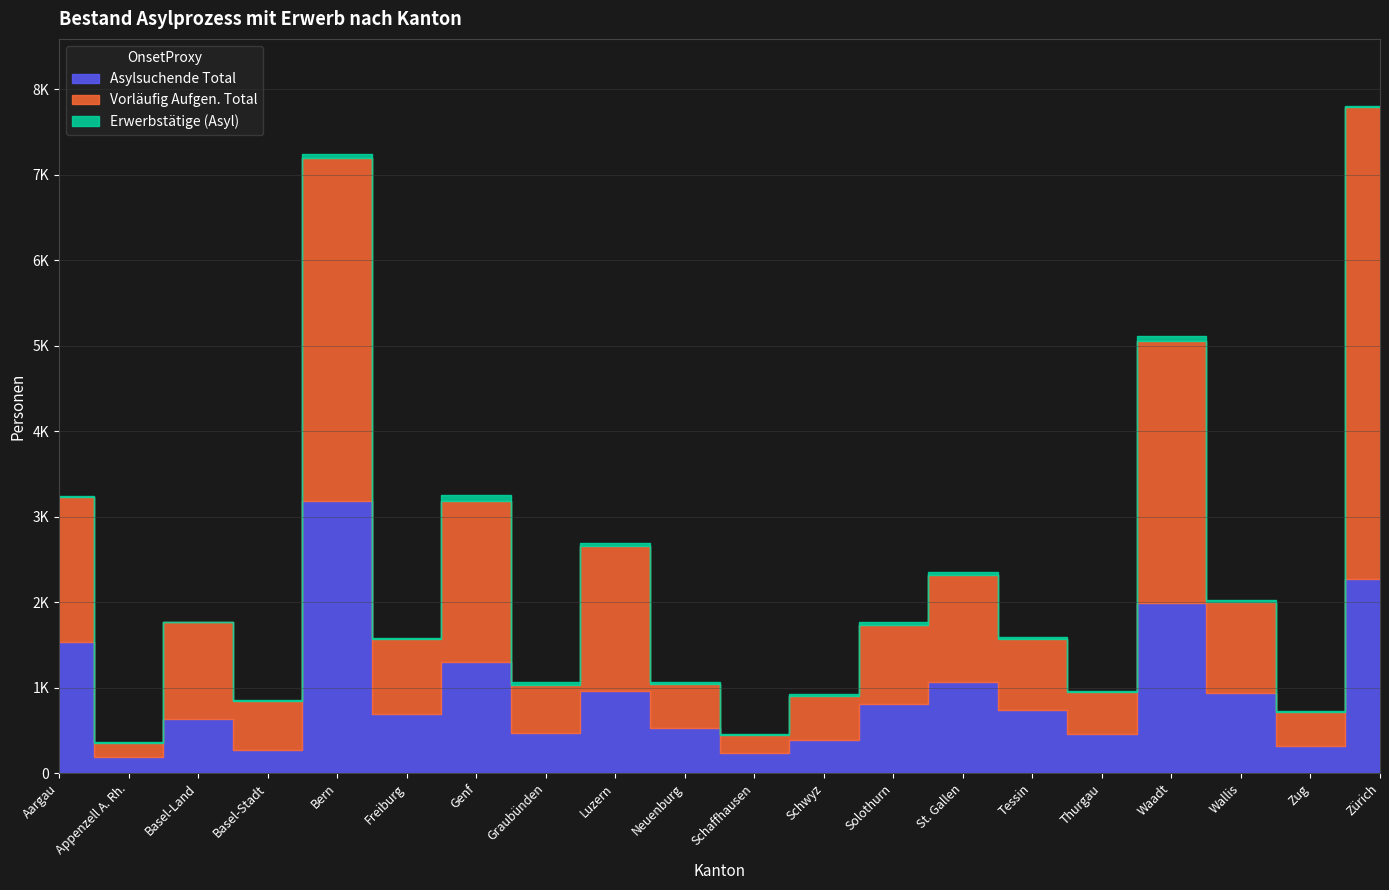

What is the difference between the maximum and second lowest values in the Asylsuchende Total series?

2945